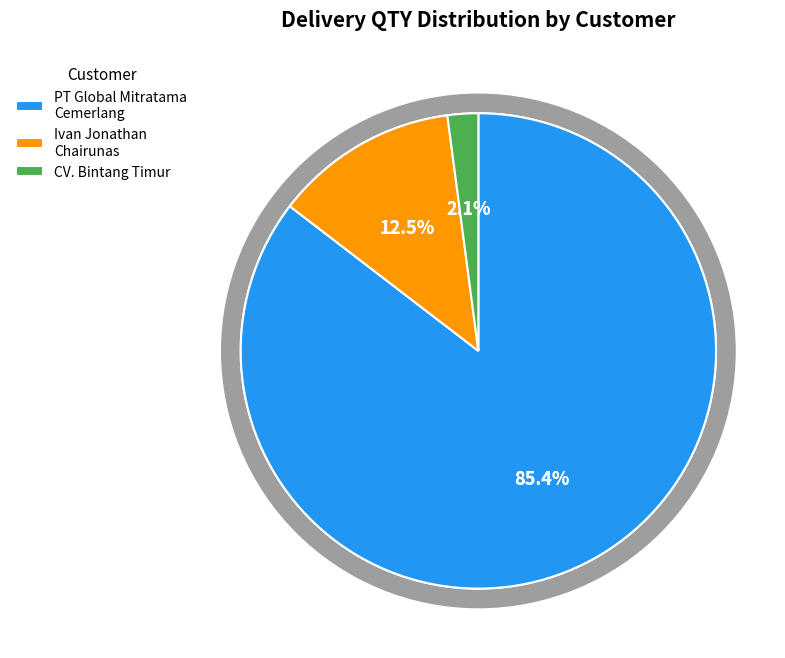

Which category has the biggest portion of the pie?

PT GLOBAL MITRATAMA CEMERLANG